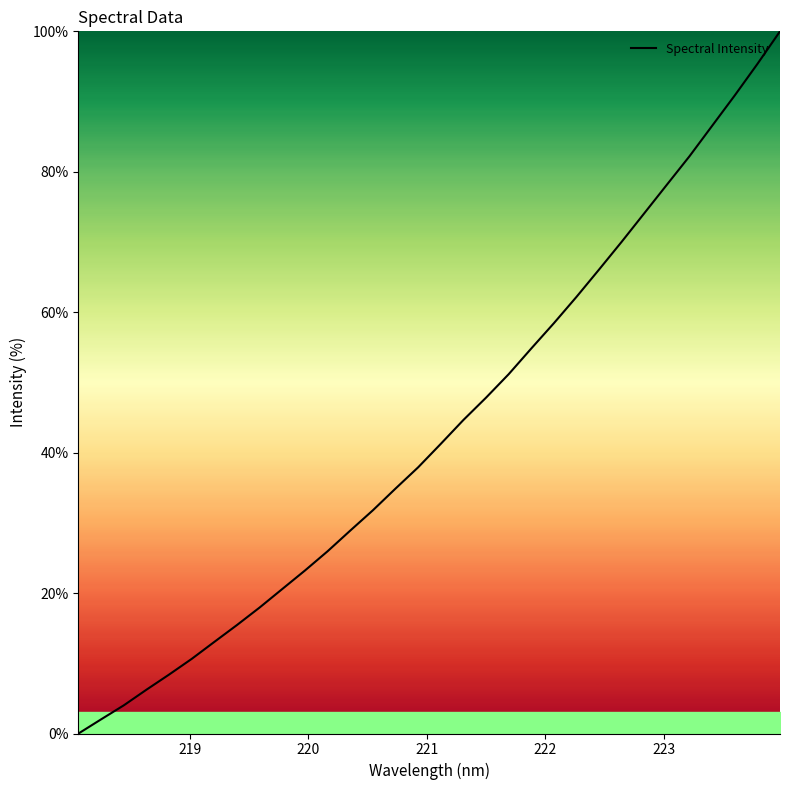

What is the maximum value shown in the chart?

100.0